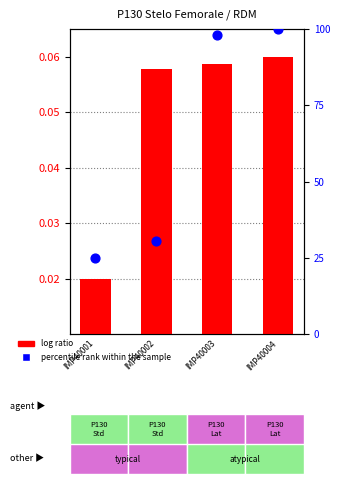

What are all the series names shown in the legend?

log ratio, percentile rank within the sample